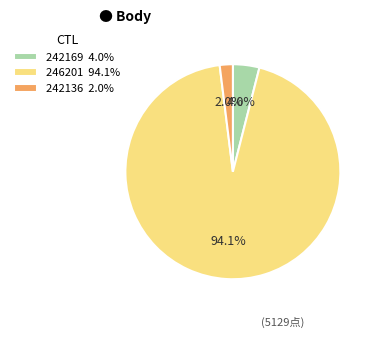

What is the ratio of the value at 242136 2.0% to the value at 242169 4.0%?

0.5